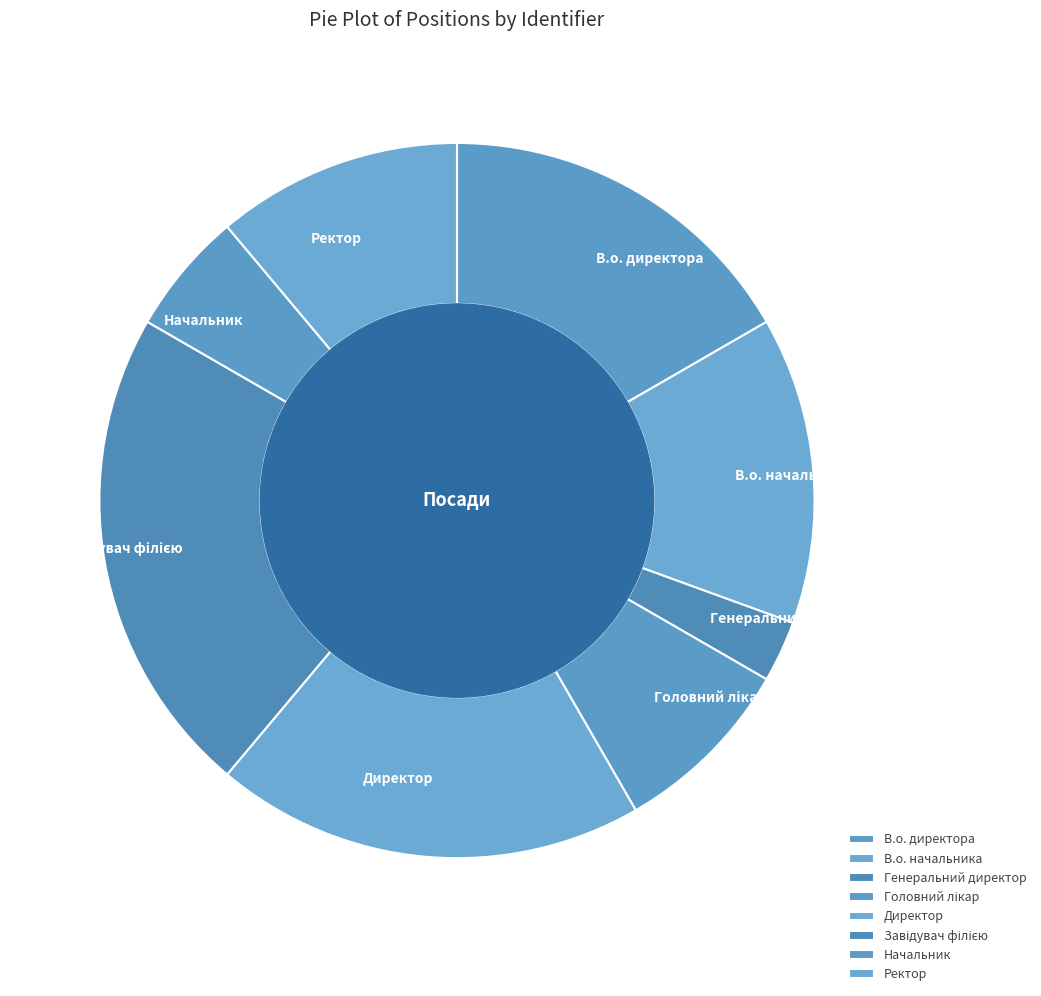

How many slices are in this pie chart?

8